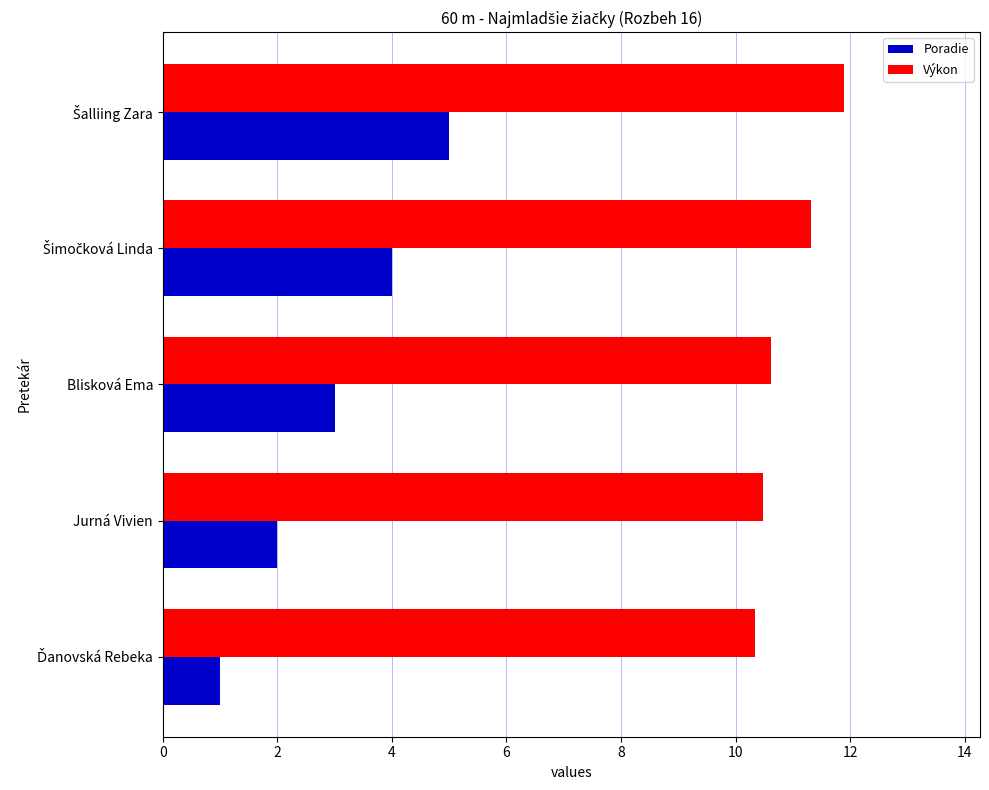

What is the difference between the maximum and minimum values in the Poradie series?

4.0